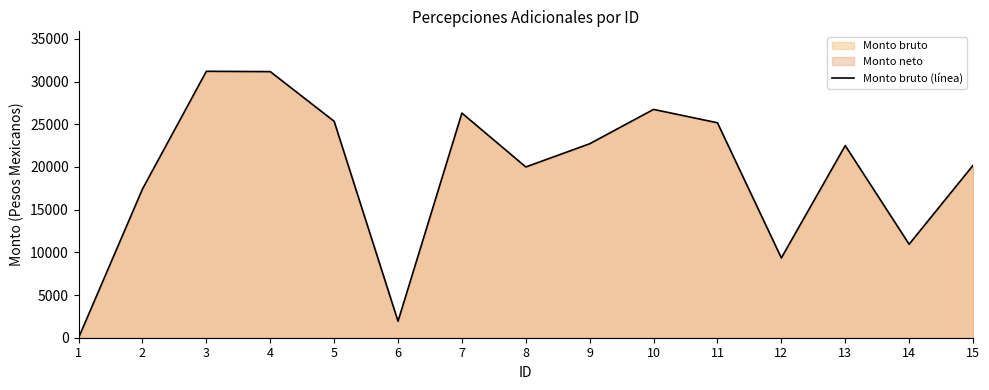

Where does the data first go above 22499?

3